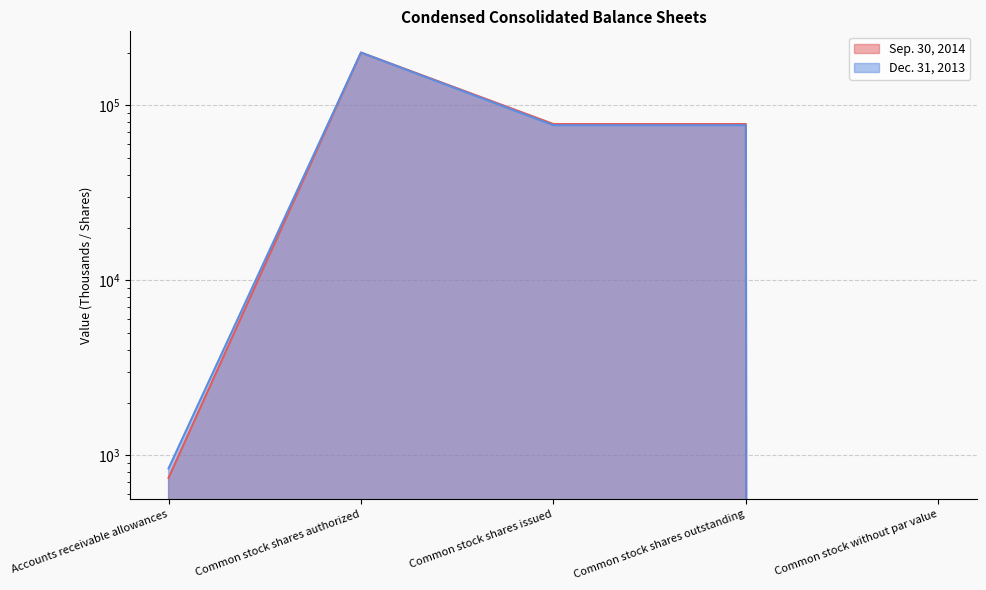

Is the value of Sep. 30, 2014 at Common stock shares authorized greater than the value of Dec. 31, 2013 at Accounts receivable allowances?

Yes